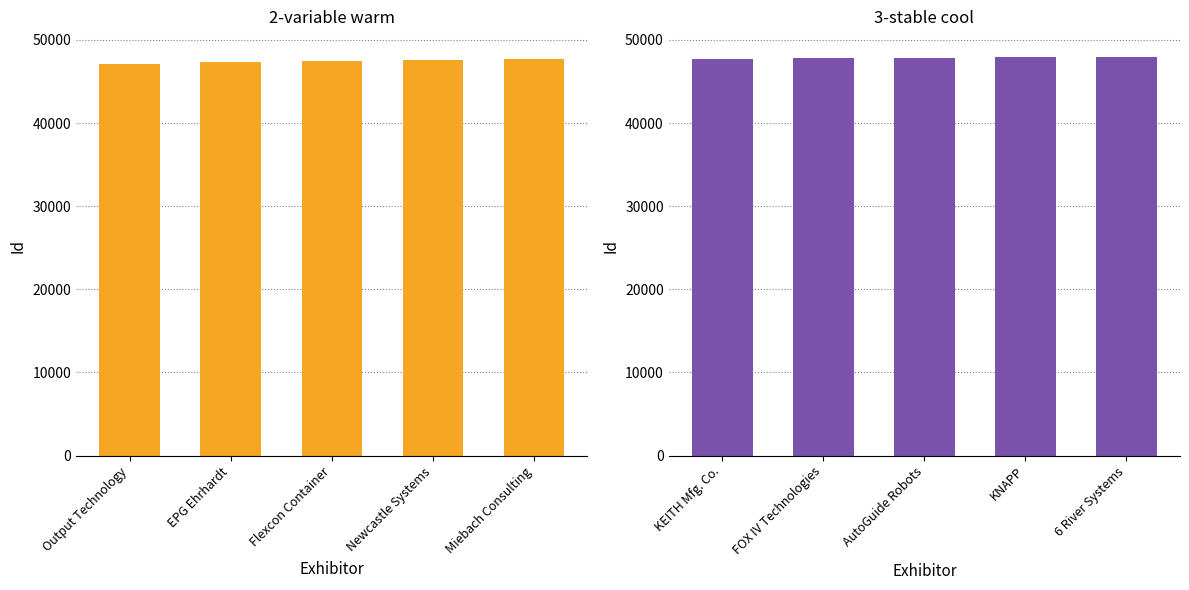

Reading left to right, transcribe all the data shown in this chart.

2-variable warm: 47111	47371	47494	47630	47739
3-stable cool: 47753	47854	47881	47940	47968